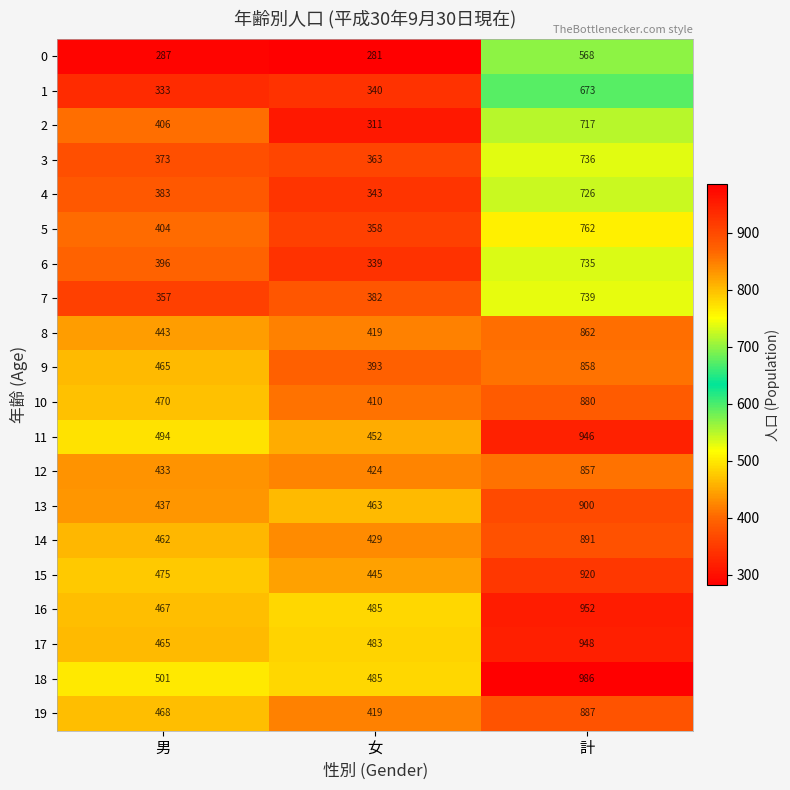

Count the number of data series in this chart.

20